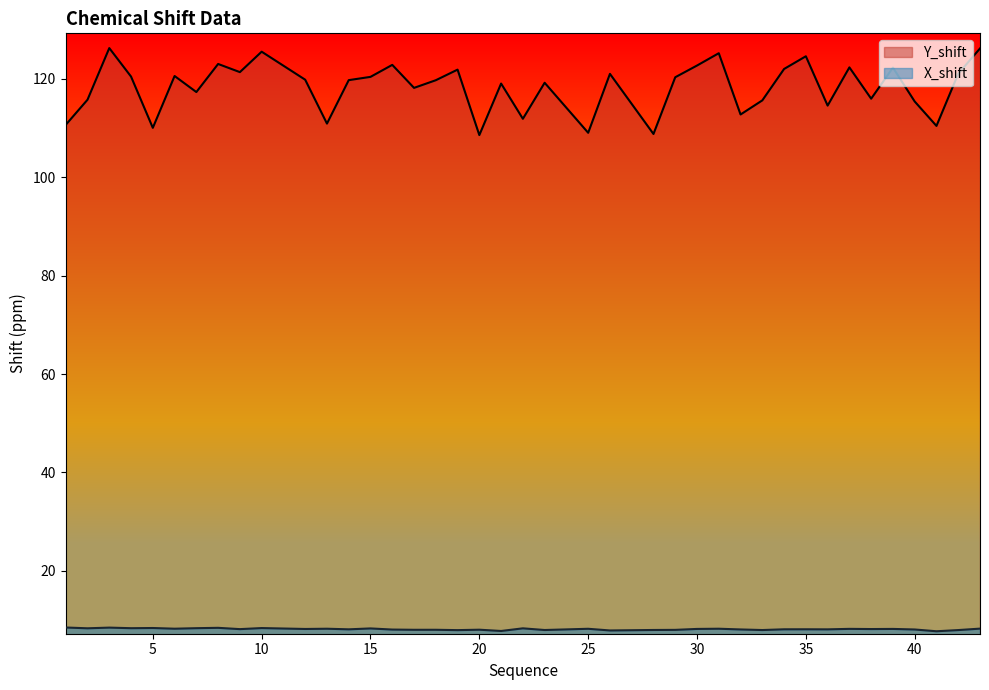

Between 8 and 40, which series saw the biggest shift?

Y_shift